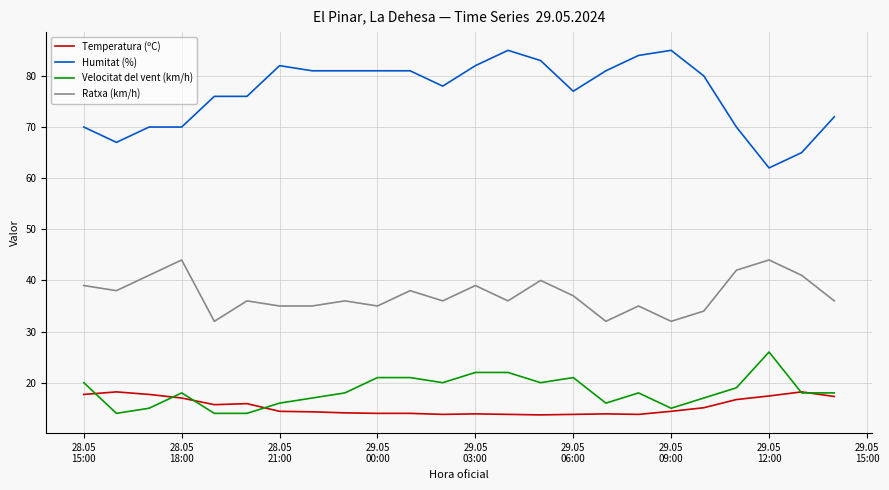

Which series has the widest spread of values?

Humitat (%)